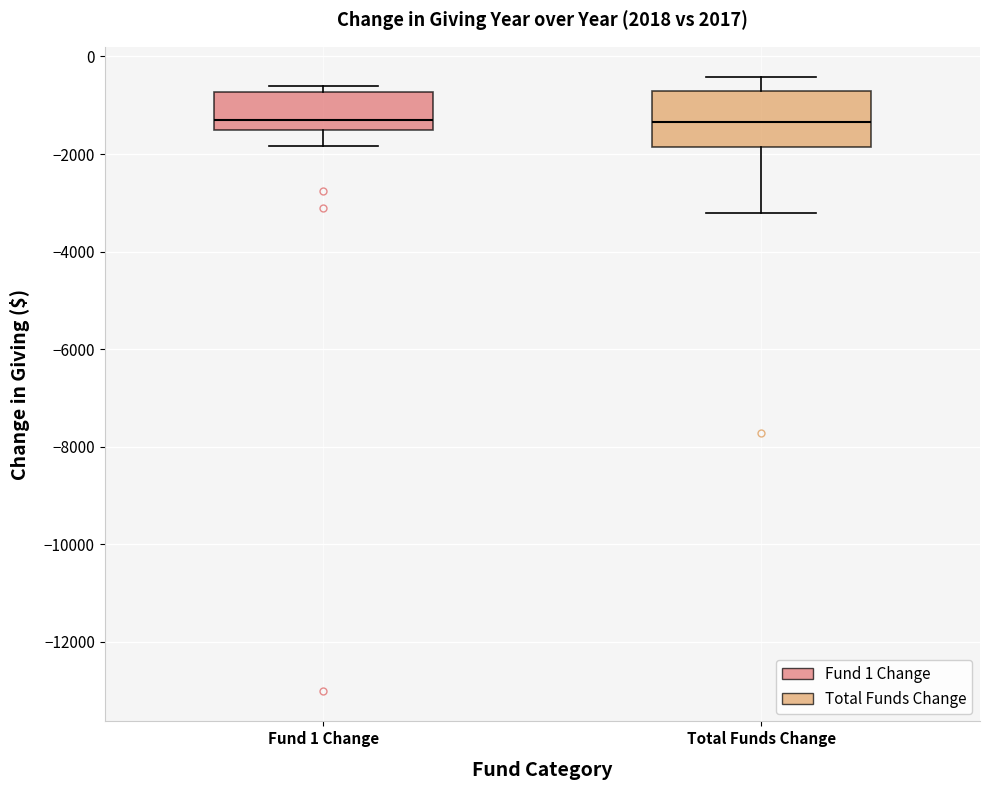

Reading left to right, transcribe this box plot: for each box, give where its median line is, the range the box spans, and where its two whiskers end, as read against the y-axis. The values are not printed on the chart, so give them approximately, as read against the axis.

Fund 1 Change: median -1200, box -1600 to -800, whiskers -1800 to -600
Total Funds Change: median -1400, box -1800 to -800, whiskers -3200 to -400